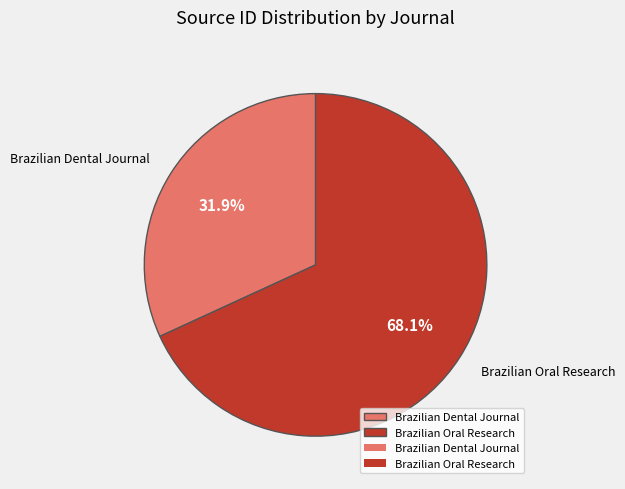

To the nearest percent, what percentage of the pie is Brazilian Dental Journal?

32%